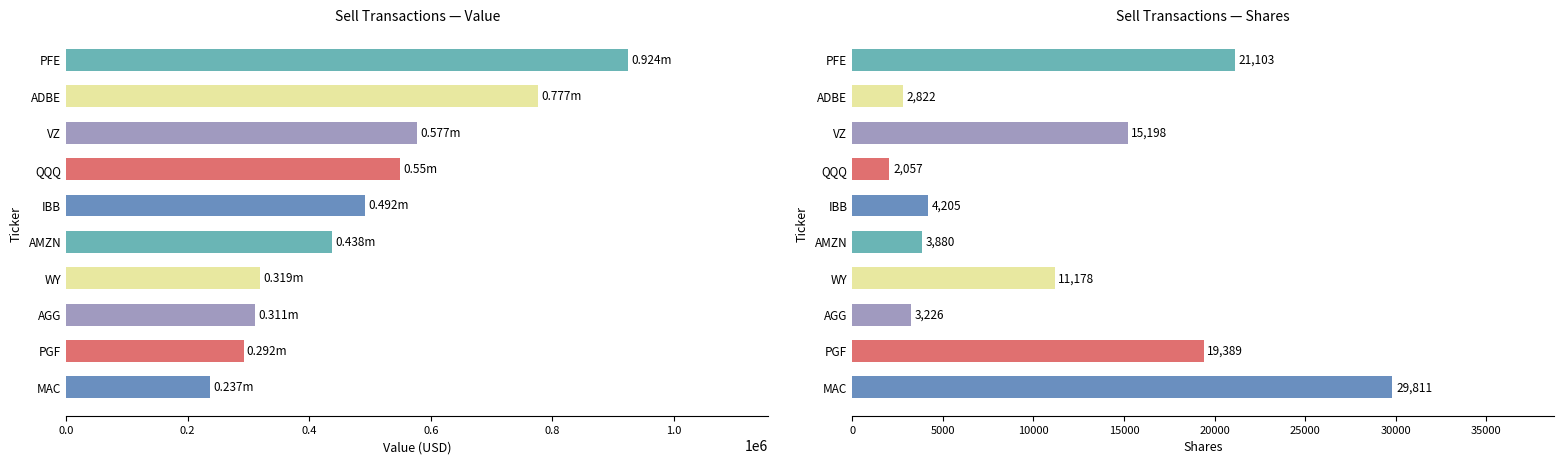

Reading left to right, extract all data points from this chart.

Value: 924000	777000	577000	550000	492000	438000	319000	311000	292000	237000
Shares or principal amount: 21103	2822	15198	2057	4205	3880	11178	3226	19389	29811